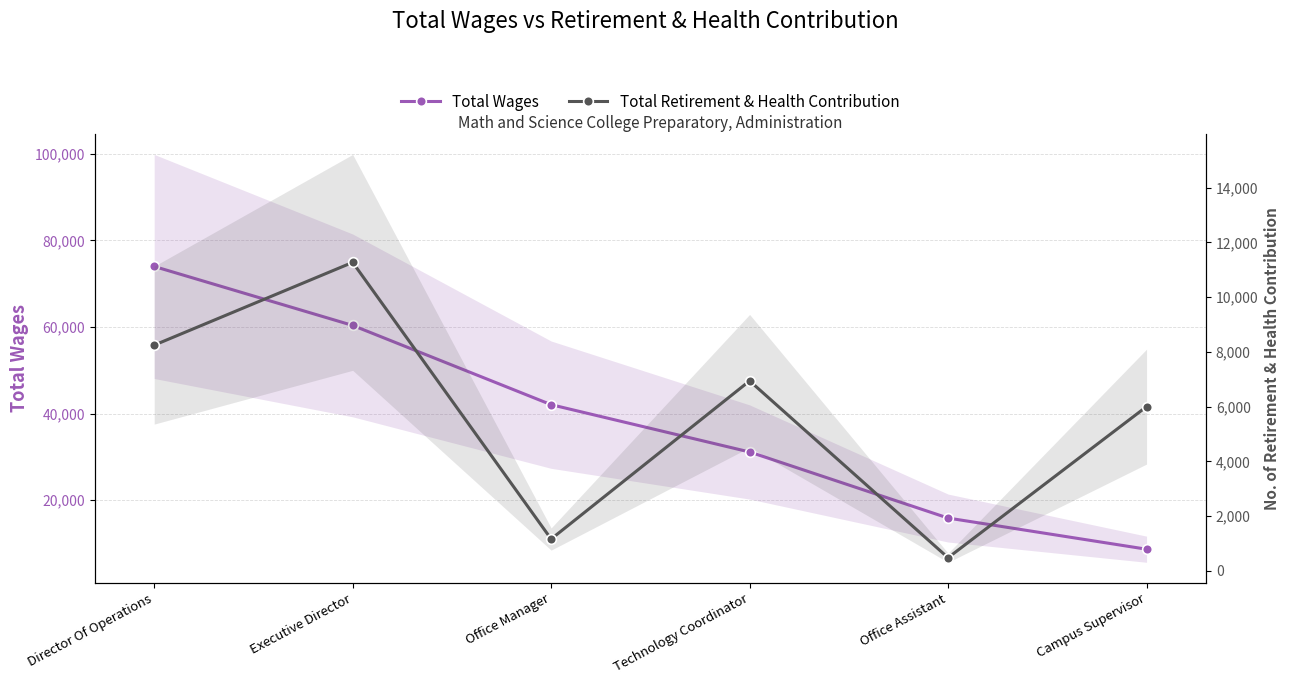

True or false: Total Wages and Total Retirement & Health Contribution cross at least once.

False